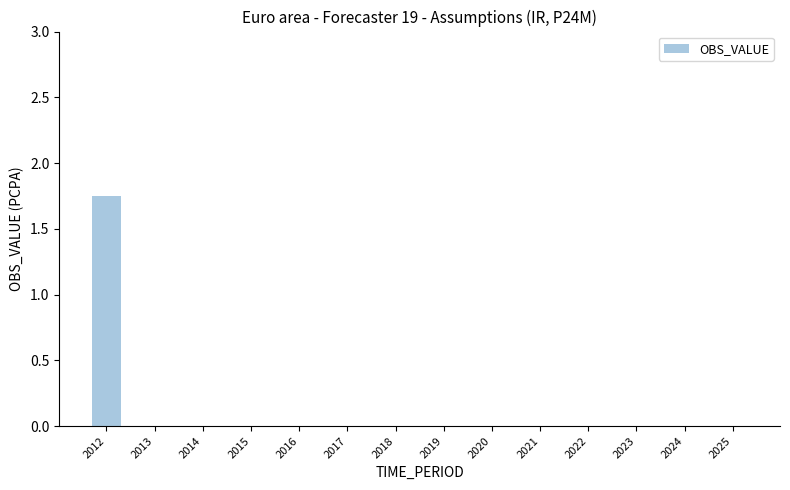

True or false: the data shows 0.0 at 2017.

True